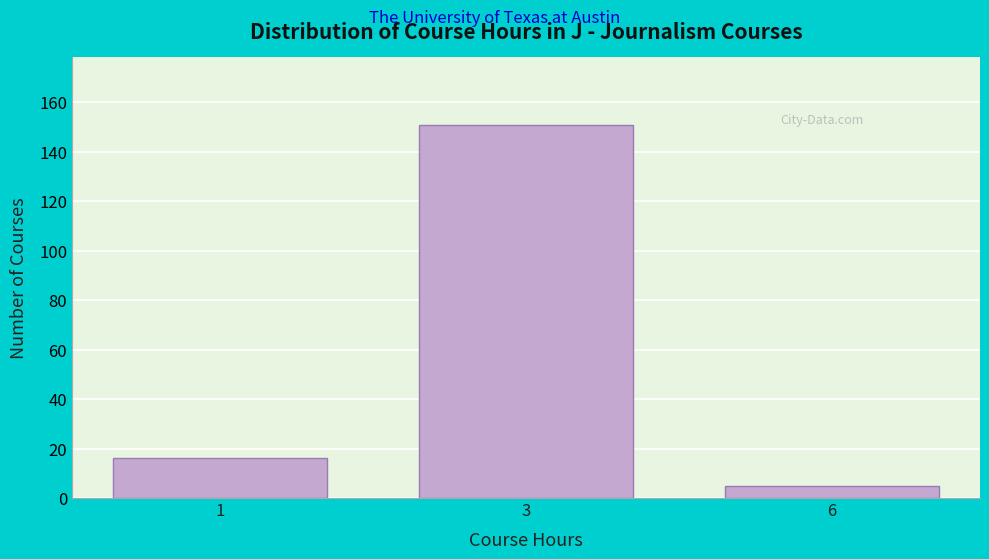

Reading left to right, list all the values displayed in this chart.

1=16	3=151	6=5